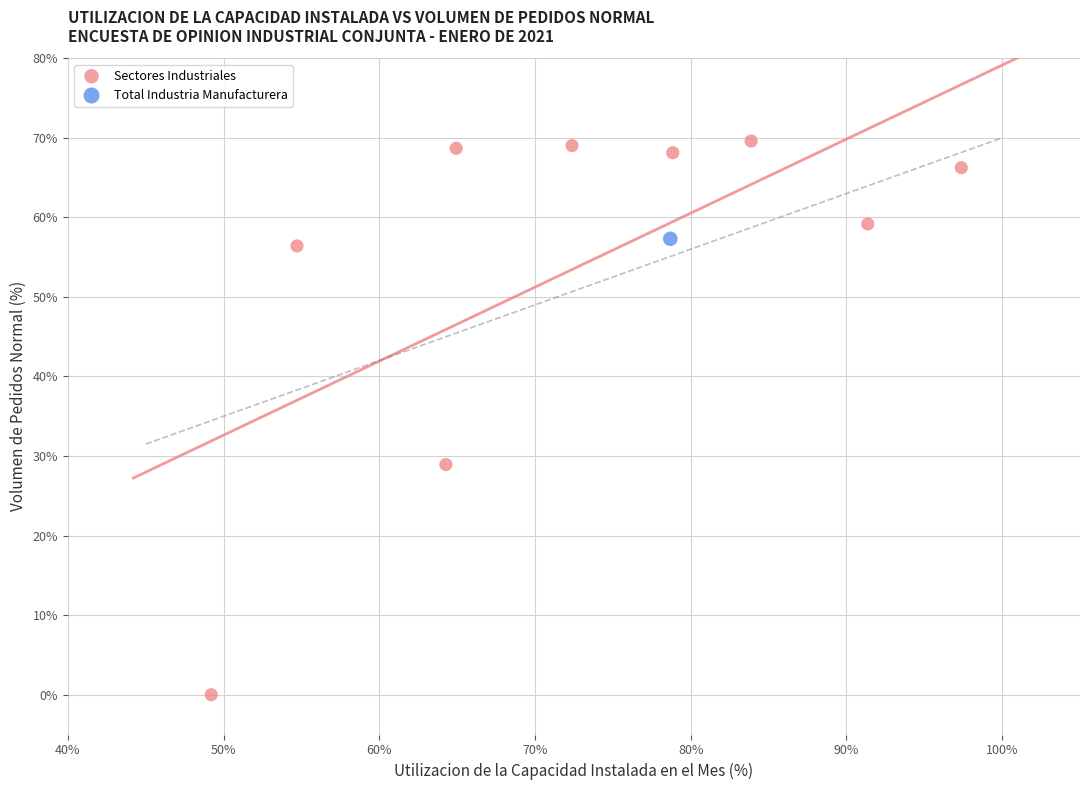

What are all the series names shown in the legend?

Sectores Industriales, Total Industria Manufacturera